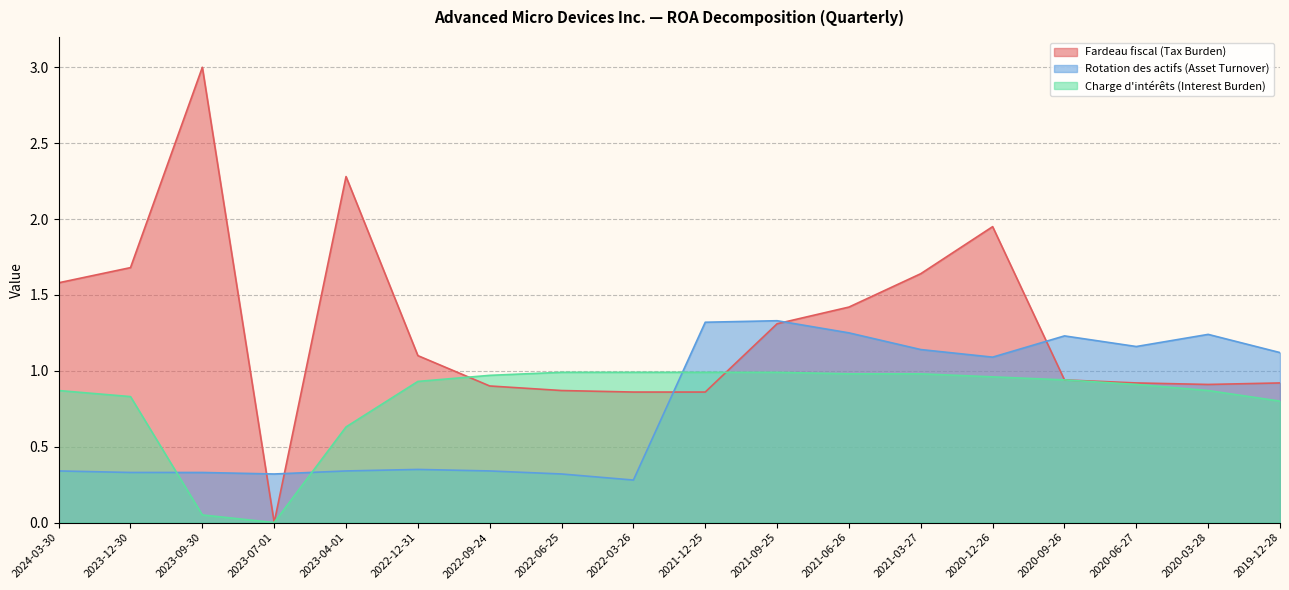

Rank the series at 2020-09-26 from lowest to highest value.

Charge d'intérêts (Interest Burden), Rotation des actifs (Asset Turnover)